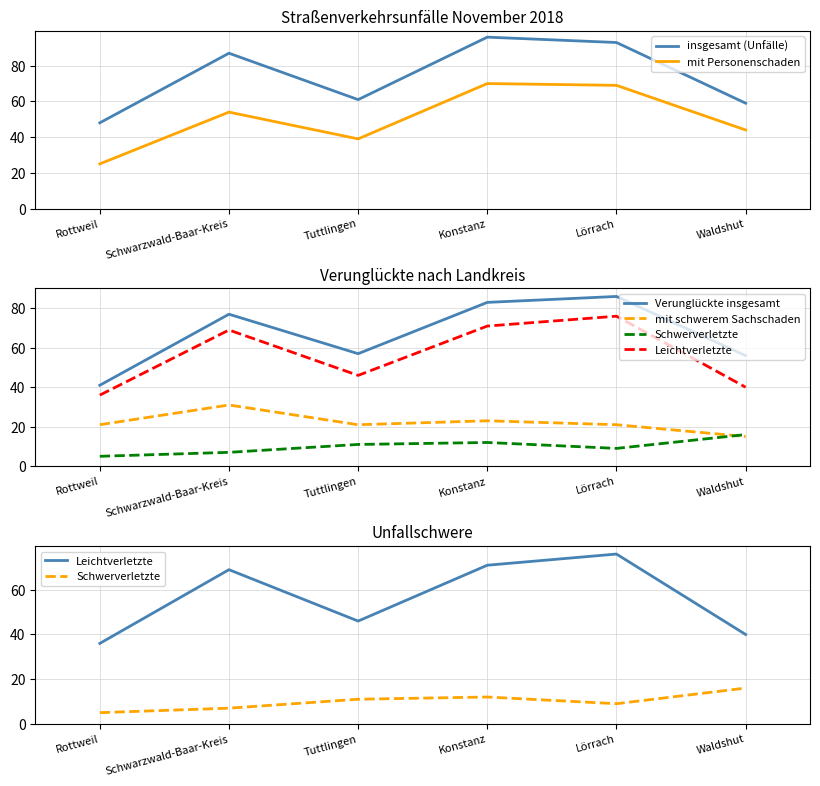

What is the label of the 6th point from the right?

Rottweil